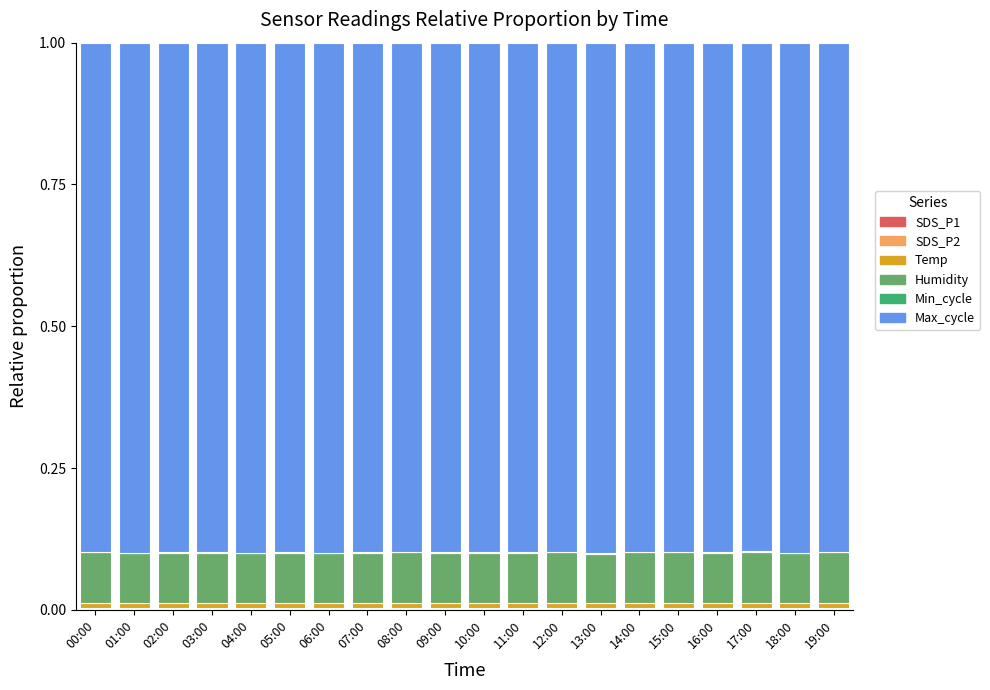

Are the bars grouped side by side (vs. stacked)?

No